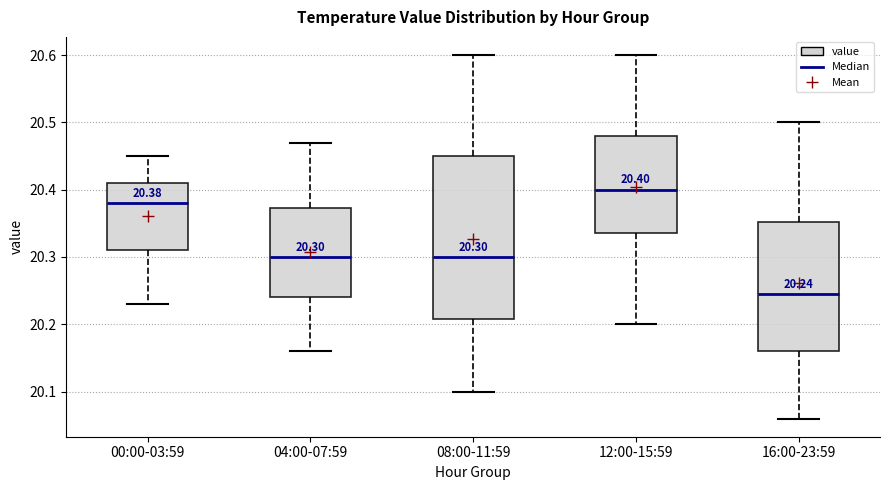

Which box's median line is the highest?

12:00-15:59